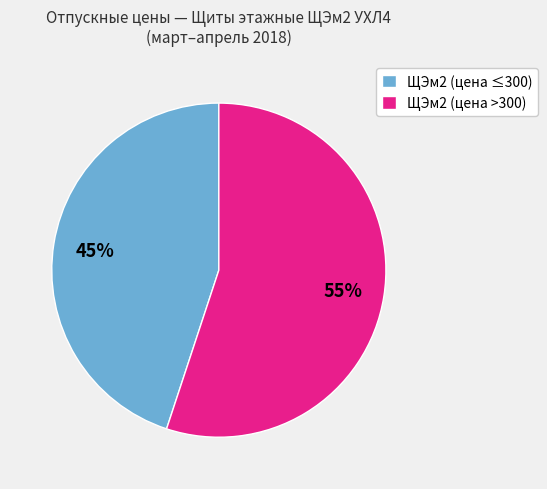

To the nearest percent, what is the average slice percentage?

50%